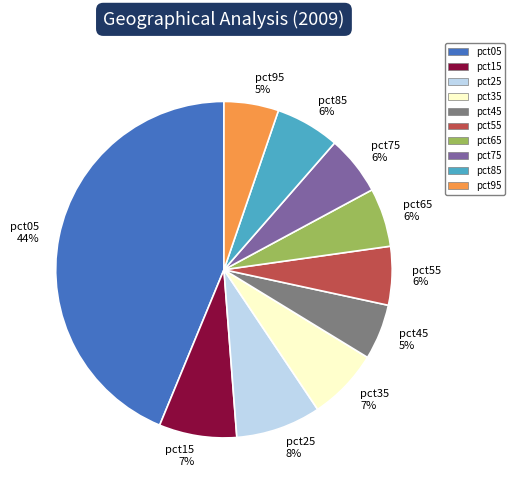

Does pct25 8% represent more than half of the total?

No